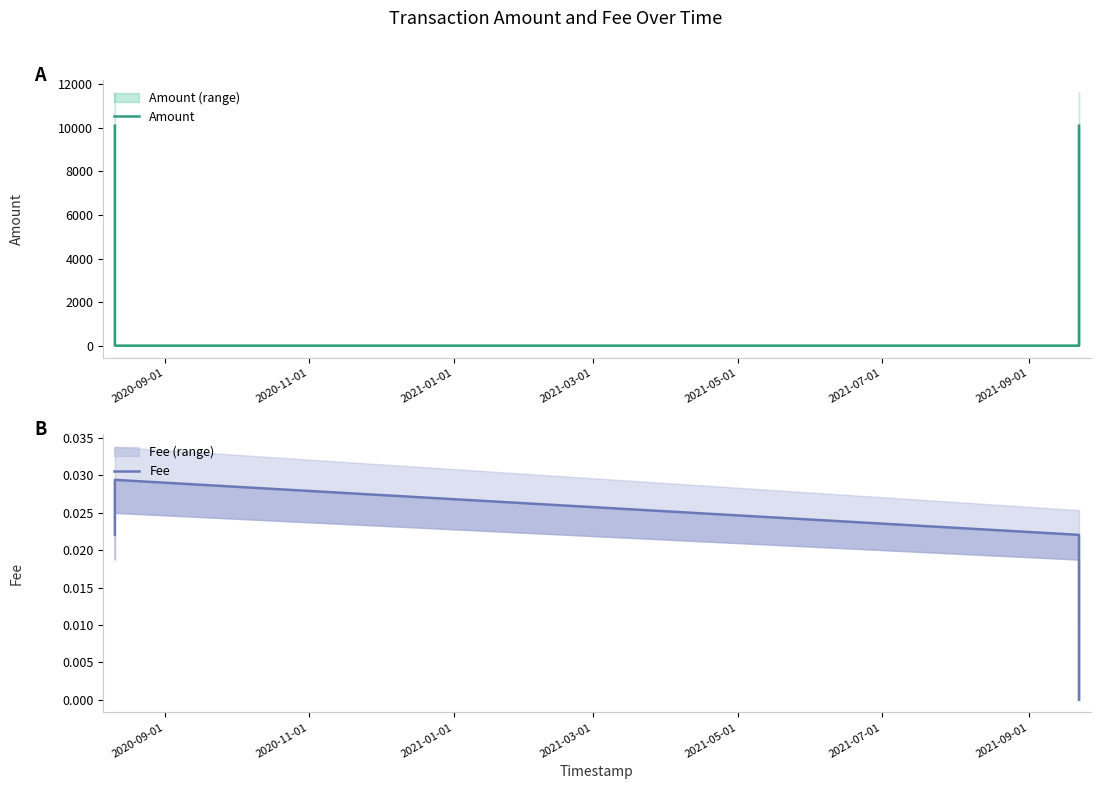

The value of Amount at 2020-11-01 is 0.0. True or false?

True